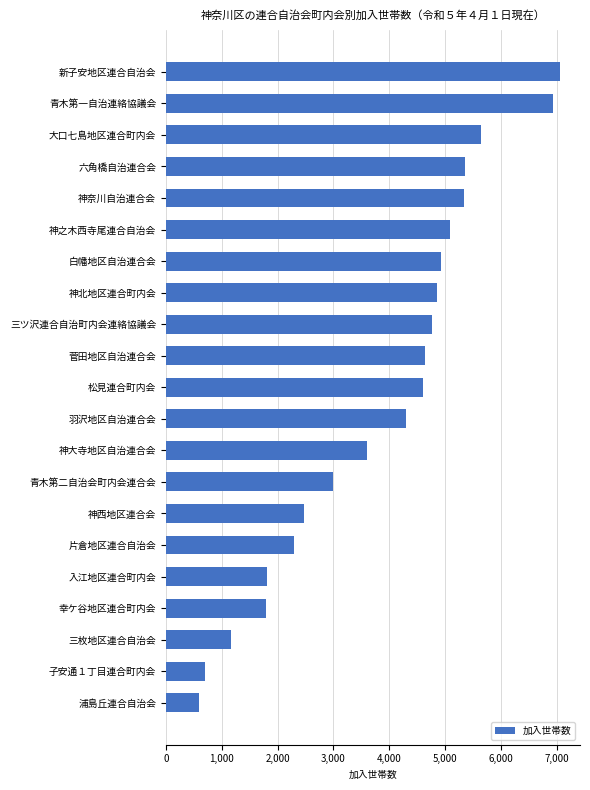

Is it true that the value at 神北地区連合町内会 is 3087?

False